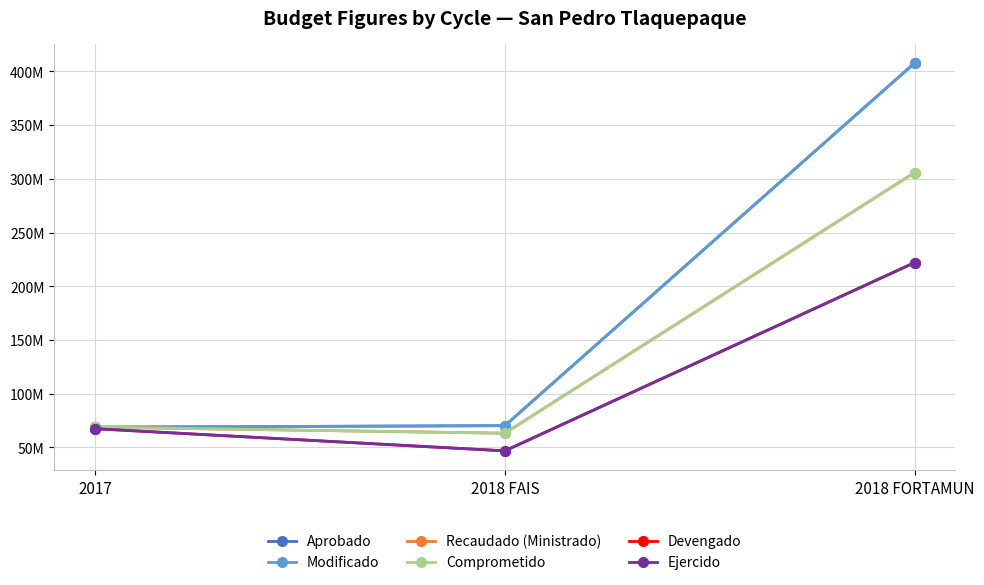

Is this an area chart (filled region under the line)?

No